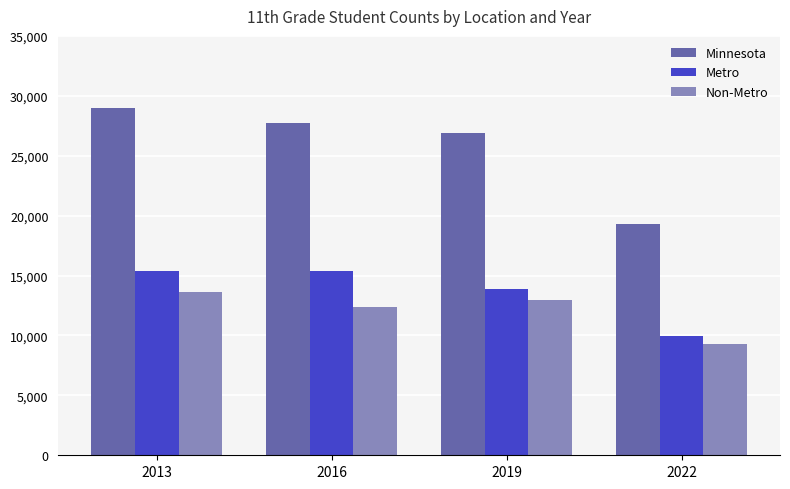

What is the approximate value of Non-Metro at 2022, to the nearest 50?

9300